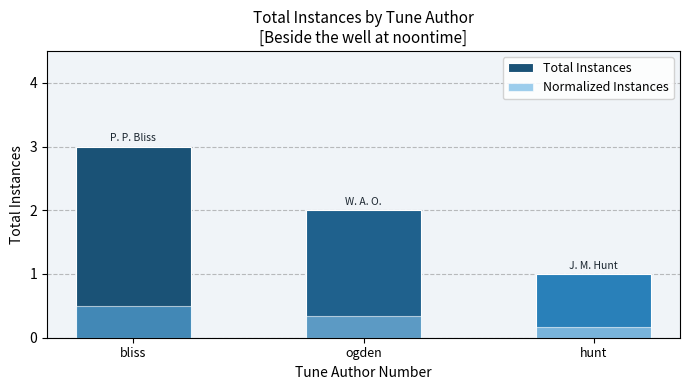

What is the value of the Total Instances bar at the 2nd from the left?

2.0